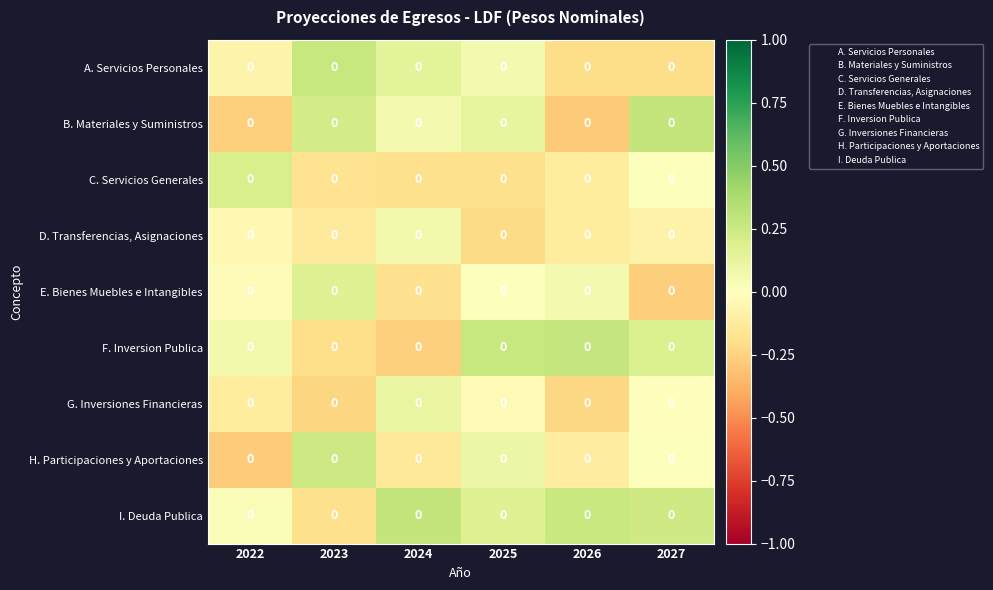

How many data points in C. Servicios Generales are less than 0?

4